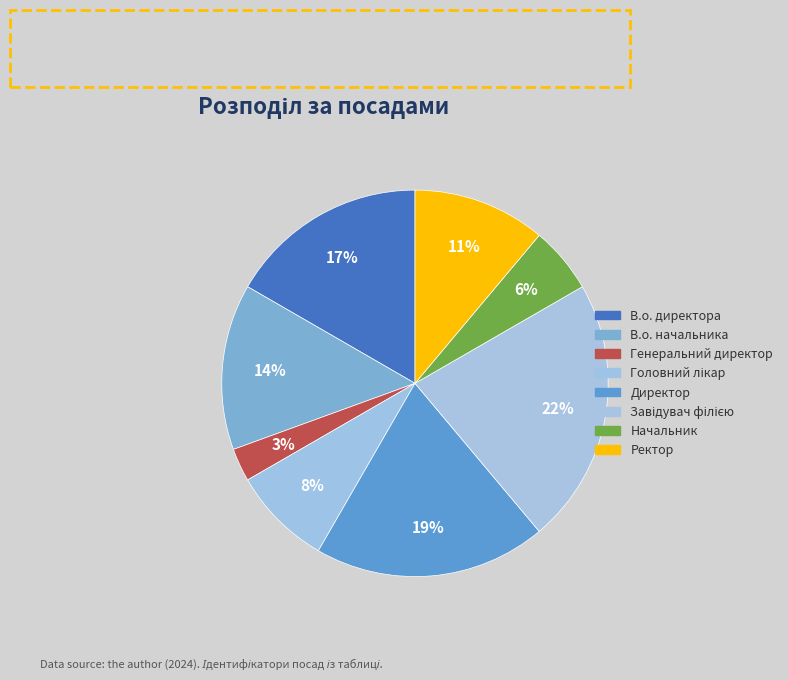

How many slices are in this pie chart?

8